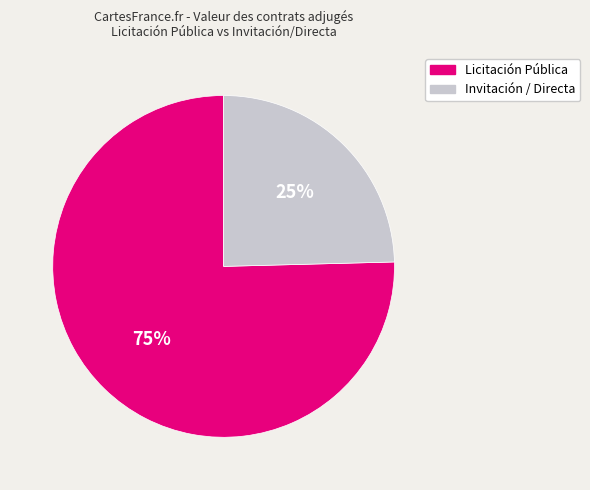

To the nearest percent, what is the average slice percentage?

50%